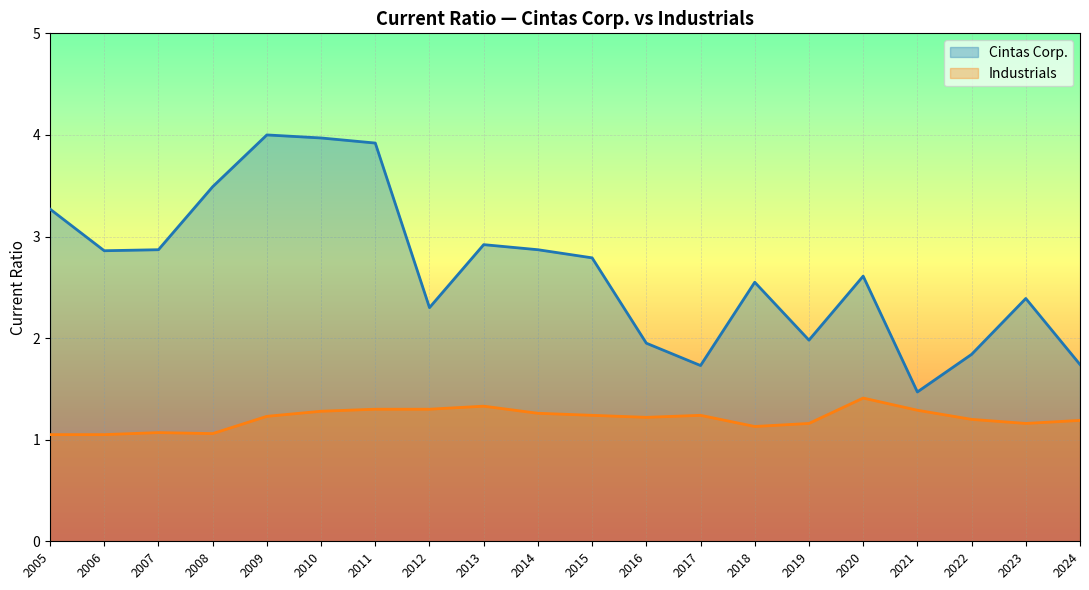

How many categories are shown in the chart?

20